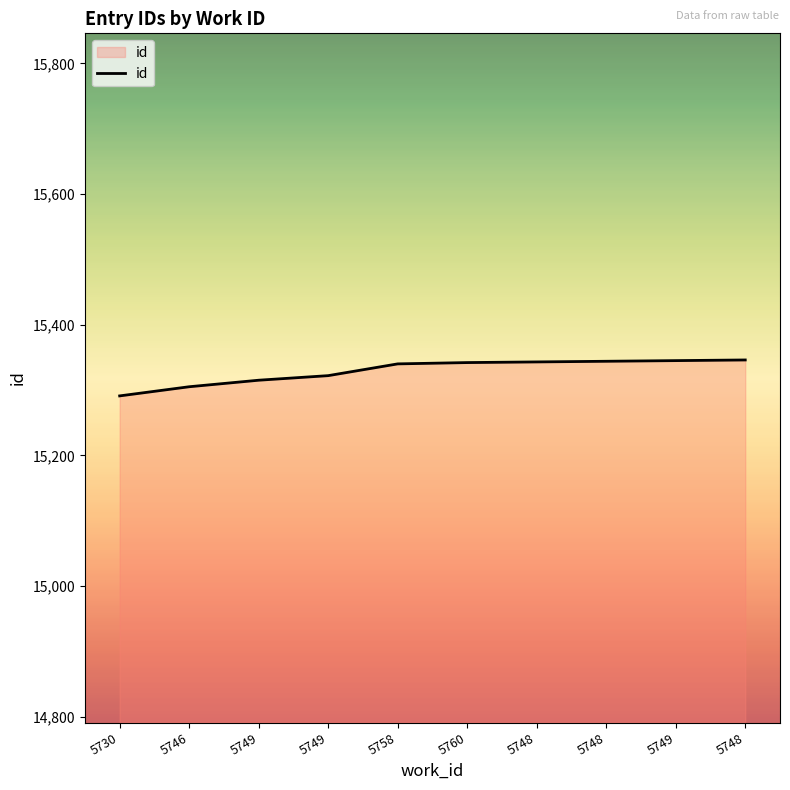

How many categories are shown in the chart?

10